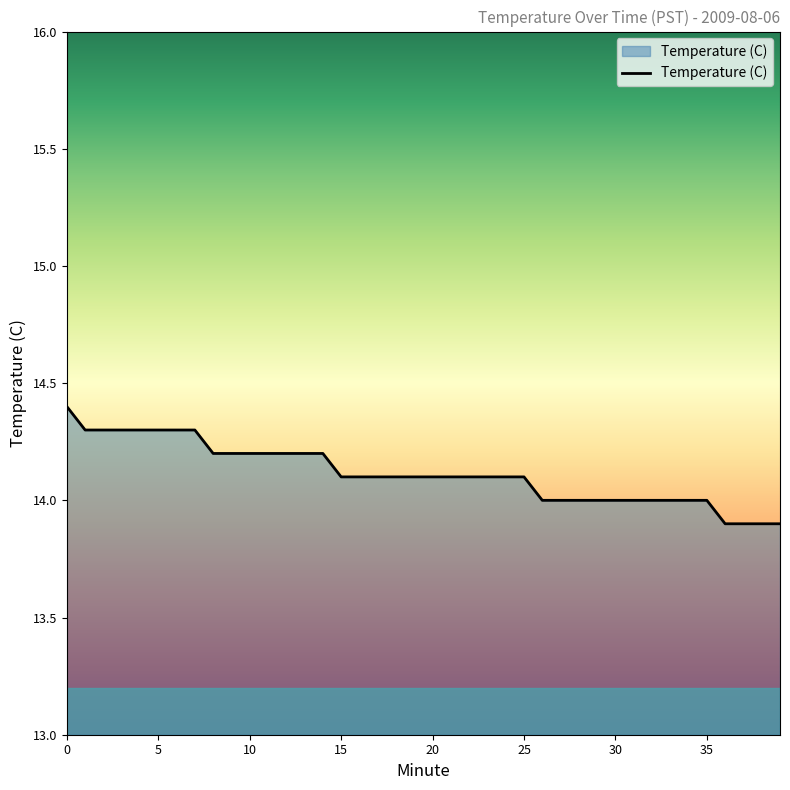

Does the chart display data point markers on the line(s)?

No